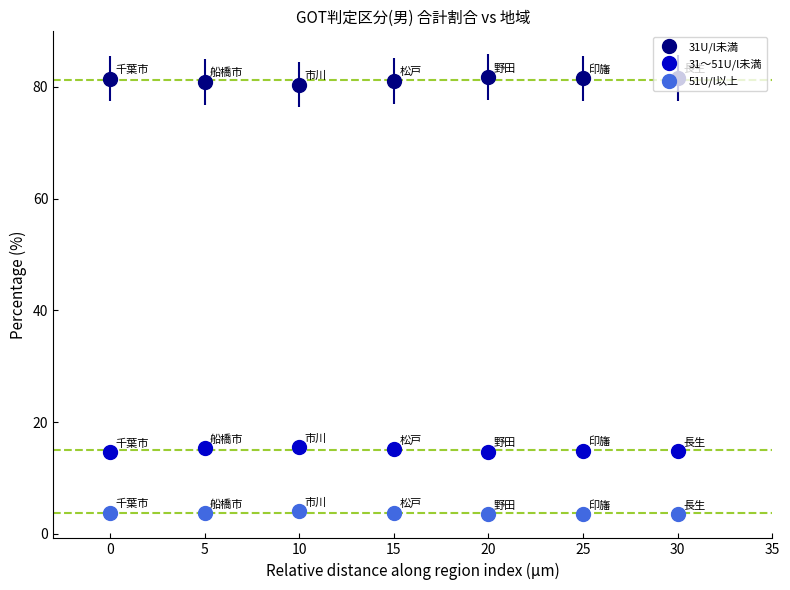

What is the total value across all series at 0?

100.0